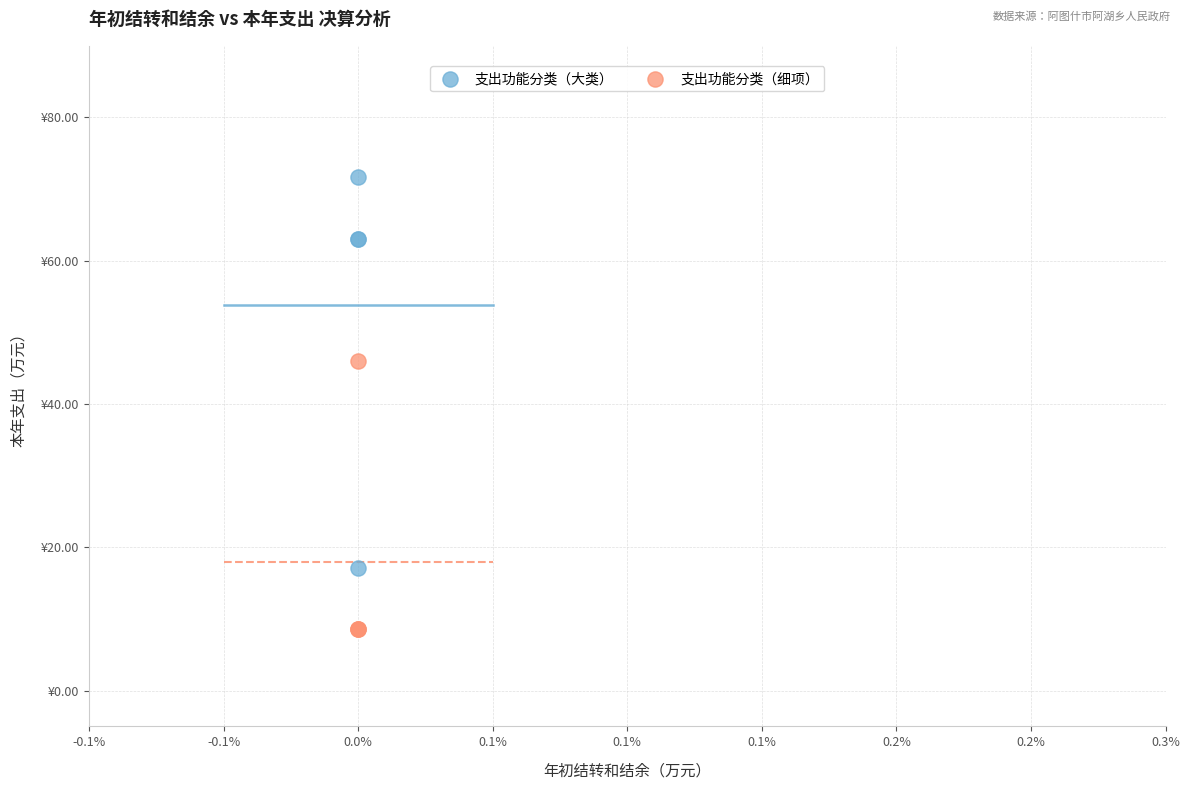

What are all the series names shown in the legend?

支出功能分类（大类）, 支出功能分类（细项）